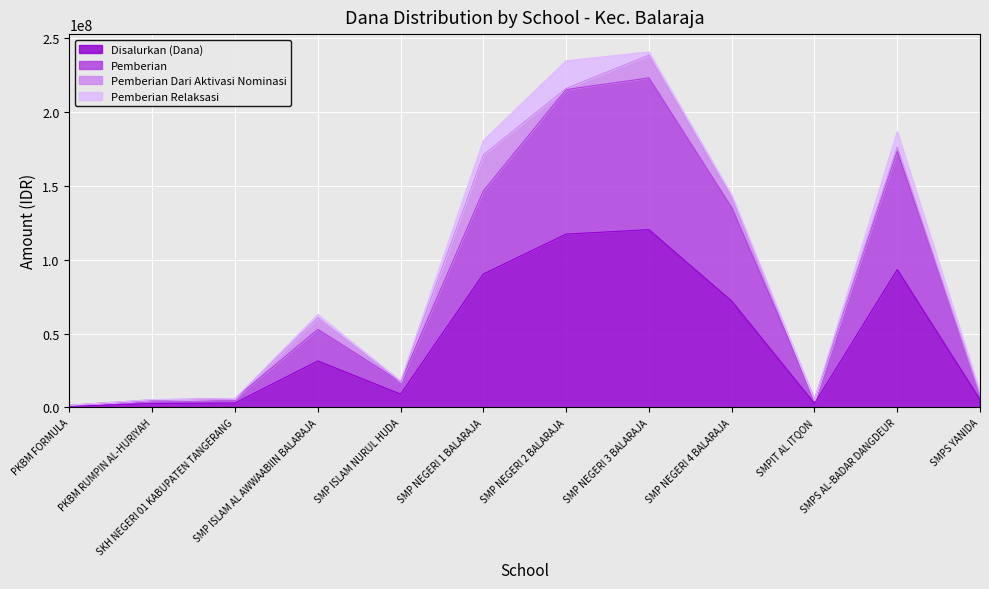

What is the difference between the Pemberian values at SMPIT AL ITQON and SMP NEGERI 4 BALARAJA?

130125000